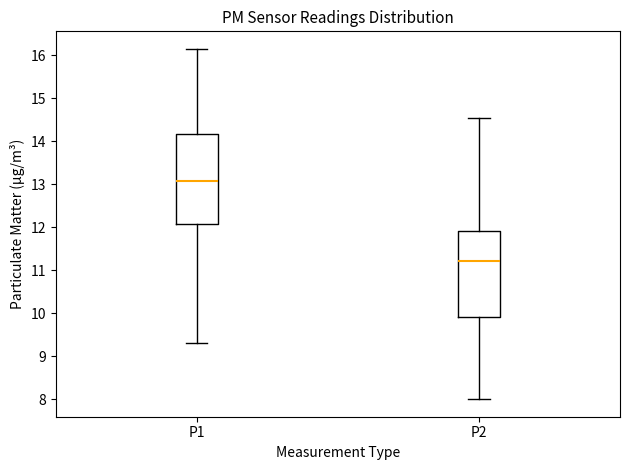

Where is the lower edge of the box for P2 on the y-axis? The values are not printed on the chart, so give them approximately, as read against the axis.

9.9